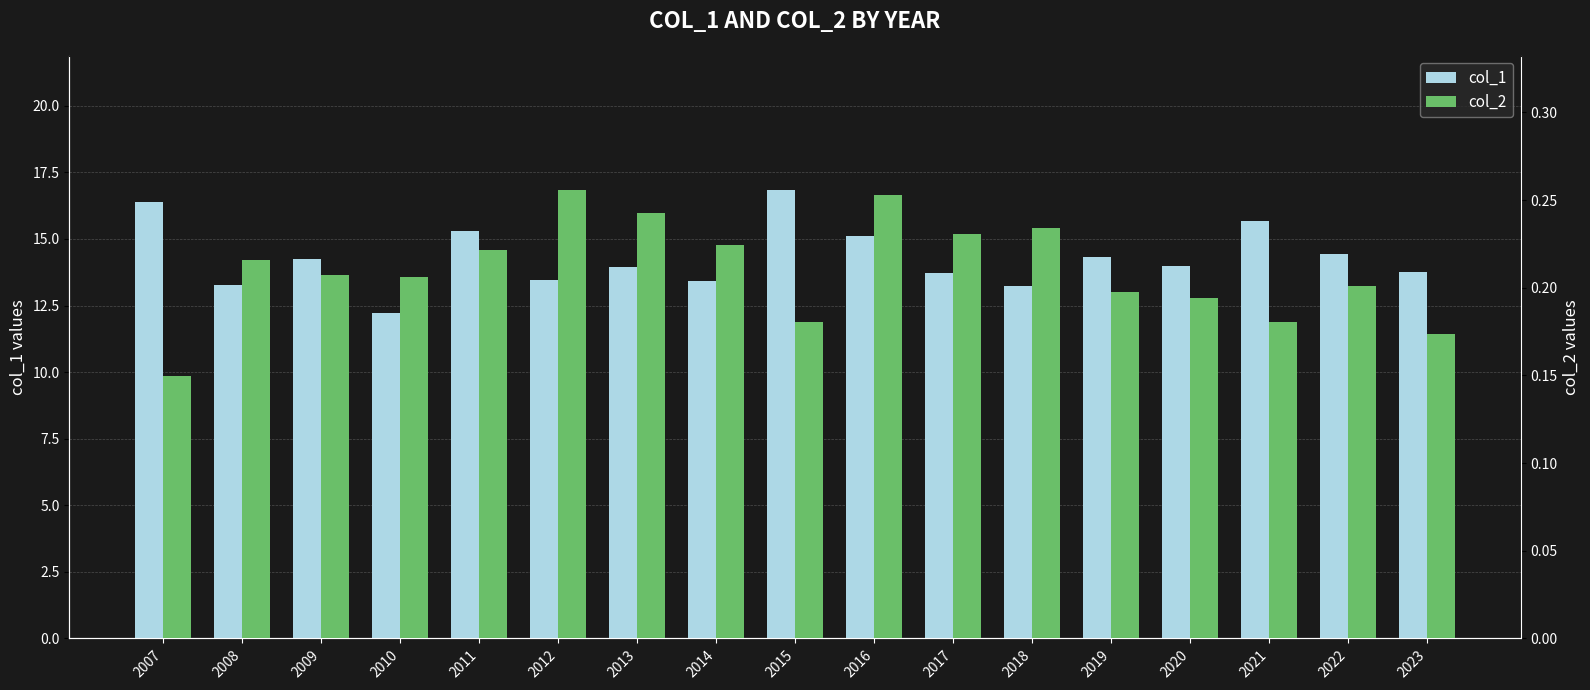

What is the sum of the col_1 values at 2010 and 2021?

27.9